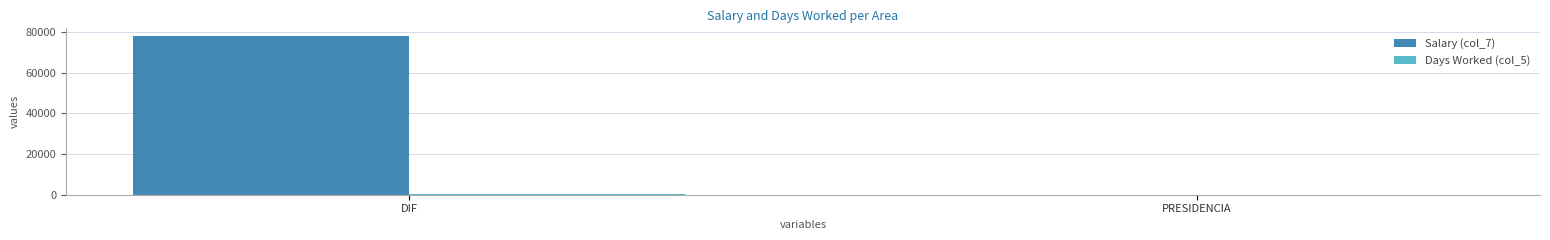

Between DIF and PRESIDENCIA, which series saw the biggest shift?

Salary (col_7)